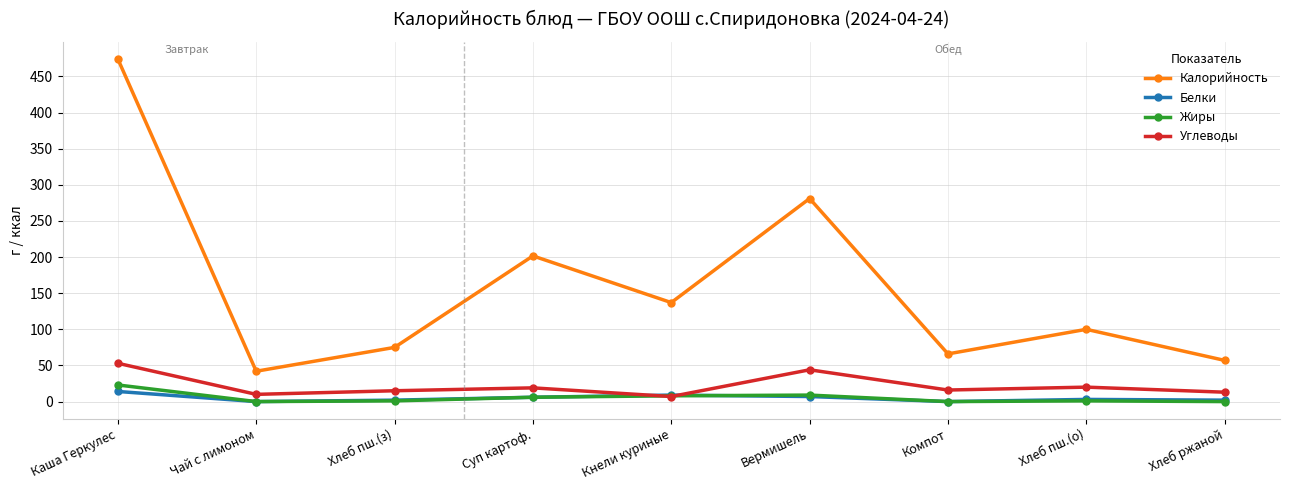

Which series changed the most between Суп картоф. and Вермишель?

Калорийность